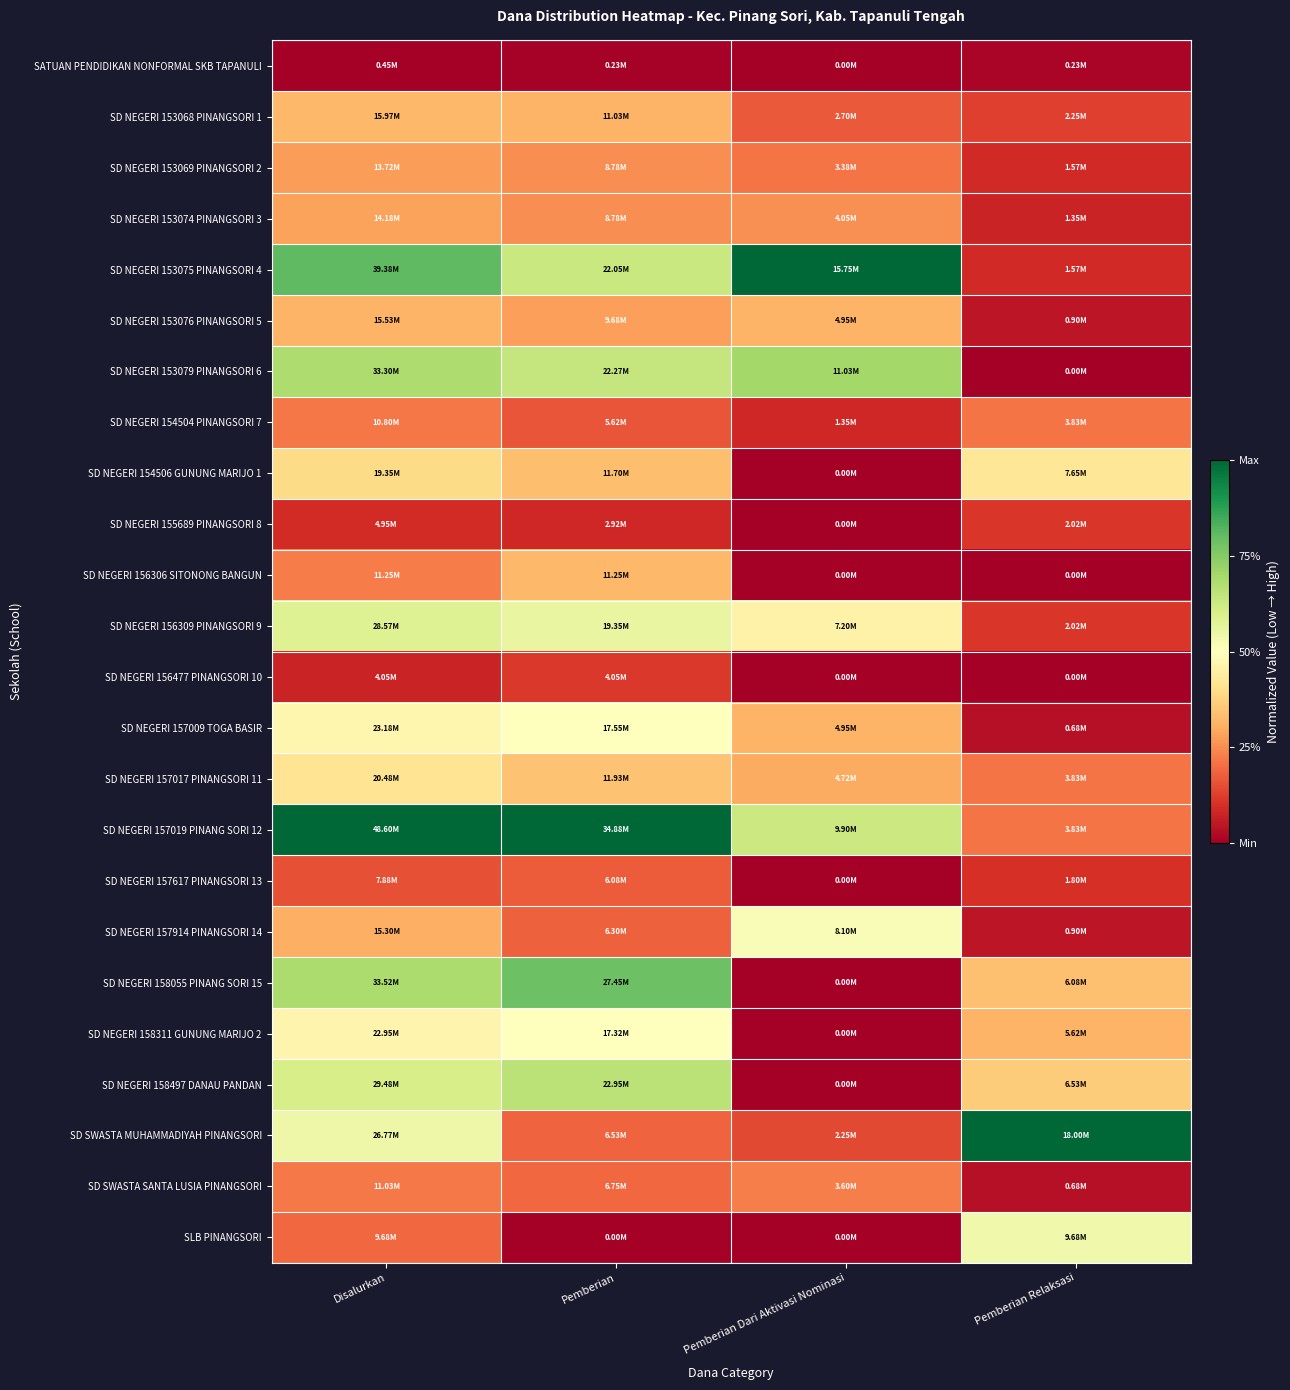

Reading left to right, transcribe all the data shown in this chart.

SATUAN PENDIDIKAN NONFORMAL SKB TAPANULI: Disalurkan=0.0	Pemberian=0.0	Pemberian Dari Aktivasi Nominasi=0.0	Pemberian Relaksasi=0.0
SD NEGERI 153068 PINANGSORI 1: Disalurkan=0.3	Pemberian=0.3	Pemberian Dari Aktivasi Nominasi=0.2	Pemberian Relaksasi=0.1
SD NEGERI 153069 PINANGSORI 2: Disalurkan=0.3	Pemberian=0.3	Pemberian Dari Aktivasi Nominasi=0.2	Pemberian Relaksasi=0.1
SD NEGERI 153074 PINANGSORI 3: Disalurkan=0.3	Pemberian=0.3	Pemberian Dari Aktivasi Nominasi=0.3	Pemberian Relaksasi=0.1
SD NEGERI 153075 PINANGSORI 4: Disalurkan=0.8	Pemberian=0.6	Pemberian Dari Aktivasi Nominasi=1.0	Pemberian Relaksasi=0.1
SD NEGERI 153076 PINANGSORI 5: Disalurkan=0.3	Pemberian=0.3	Pemberian Dari Aktivasi Nominasi=0.3	Pemberian Relaksasi=0.1
SD NEGERI 153079 PINANGSORI 6: Disalurkan=0.7	Pemberian=0.6	Pemberian Dari Aktivasi Nominasi=0.7	Pemberian Relaksasi=0.0
SD NEGERI 154504 PINANGSORI 7: Disalurkan=0.2	Pemberian=0.2	Pemberian Dari Aktivasi Nominasi=0.1	Pemberian Relaksasi=0.2
SD NEGERI 154506 GUNUNG MARIJO 1: Disalurkan=0.4	Pemberian=0.3	Pemberian Dari Aktivasi Nominasi=0.0	Pemberian Relaksasi=0.4
SD NEGERI 155689 PINANGSORI 8: Disalurkan=0.1	Pemberian=0.1	Pemberian Dari Aktivasi Nominasi=0.0	Pemberian Relaksasi=0.1
SD NEGERI 156306 SITONONG BANGUN: Disalurkan=0.2	Pemberian=0.3	Pemberian Dari Aktivasi Nominasi=0.0	Pemberian Relaksasi=0.0
SD NEGERI 156309 PINANGSORI 9: Disalurkan=0.6	Pemberian=0.6	Pemberian Dari Aktivasi Nominasi=0.5	Pemberian Relaksasi=0.1
SD NEGERI 156477 PINANGSORI 10: Disalurkan=0.1	Pemberian=0.1	Pemberian Dari Aktivasi Nominasi=0.0	Pemberian Relaksasi=0.0
SD NEGERI 157009 TOGA BASIR: Disalurkan=0.5	Pemberian=0.5	Pemberian Dari Aktivasi Nominasi=0.3	Pemberian Relaksasi=0.0
SD NEGERI 157017 PINANGSORI 11: Disalurkan=0.4	Pemberian=0.3	Pemberian Dari Aktivasi Nominasi=0.3	Pemberian Relaksasi=0.2
SD NEGERI 157019 PINANG SORI 12: Disalurkan=1.0	Pemberian=1.0	Pemberian Dari Aktivasi Nominasi=0.6	Pemberian Relaksasi=0.2
SD NEGERI 157617 PINANGSORI 13: Disalurkan=0.2	Pemberian=0.2	Pemberian Dari Aktivasi Nominasi=0.0	Pemberian Relaksasi=0.1
SD NEGERI 157914 PINANGSORI 14: Disalurkan=0.3	Pemberian=0.2	Pemberian Dari Aktivasi Nominasi=0.5	Pemberian Relaksasi=0.1
SD NEGERI 158055 PINANG SORI 15: Disalurkan=0.7	Pemberian=0.8	Pemberian Dari Aktivasi Nominasi=0.0	Pemberian Relaksasi=0.3
SD NEGERI 158311 GUNUNG MARIJO 2: Disalurkan=0.5	Pemberian=0.5	Pemberian Dari Aktivasi Nominasi=0.0	Pemberian Relaksasi=0.3
SD NEGERI 158497 DANAU PANDAN: Disalurkan=0.6	Pemberian=0.7	Pemberian Dari Aktivasi Nominasi=0.0	Pemberian Relaksasi=0.4
SD SWASTA MUHAMMADIYAH PINANGSORI: Disalurkan=0.5	Pemberian=0.2	Pemberian Dari Aktivasi Nominasi=0.1	Pemberian Relaksasi=1.0
SD SWASTA SANTA LUSIA PINANGSORI: Disalurkan=0.2	Pemberian=0.2	Pemberian Dari Aktivasi Nominasi=0.2	Pemberian Relaksasi=0.0
SLB PINANGSORI: Disalurkan=0.2	Pemberian=0.0	Pemberian Dari Aktivasi Nominasi=0.0	Pemberian Relaksasi=0.5